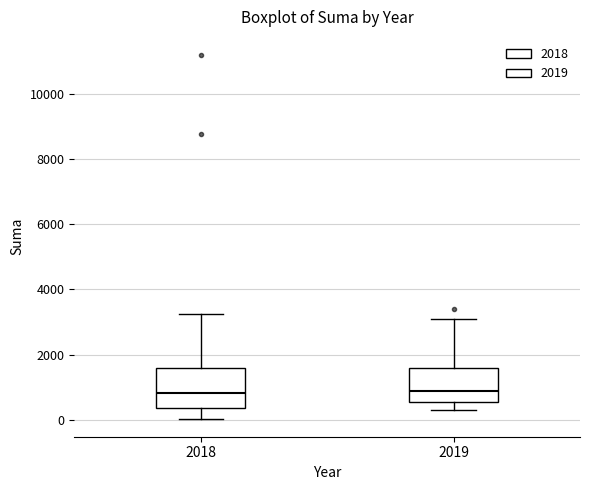

Reading left to right, transcribe this box plot: for each box, give where its median line is, the range the box spans, and where its two whiskers end, as read against the y-axis. The values are not printed on the chart, so give them approximately, as read against the axis.

2018: median 800, box 400 to 1600, whiskers 0 to 3200
2019: median 800, box 600 to 1600, whiskers 200 to 3200